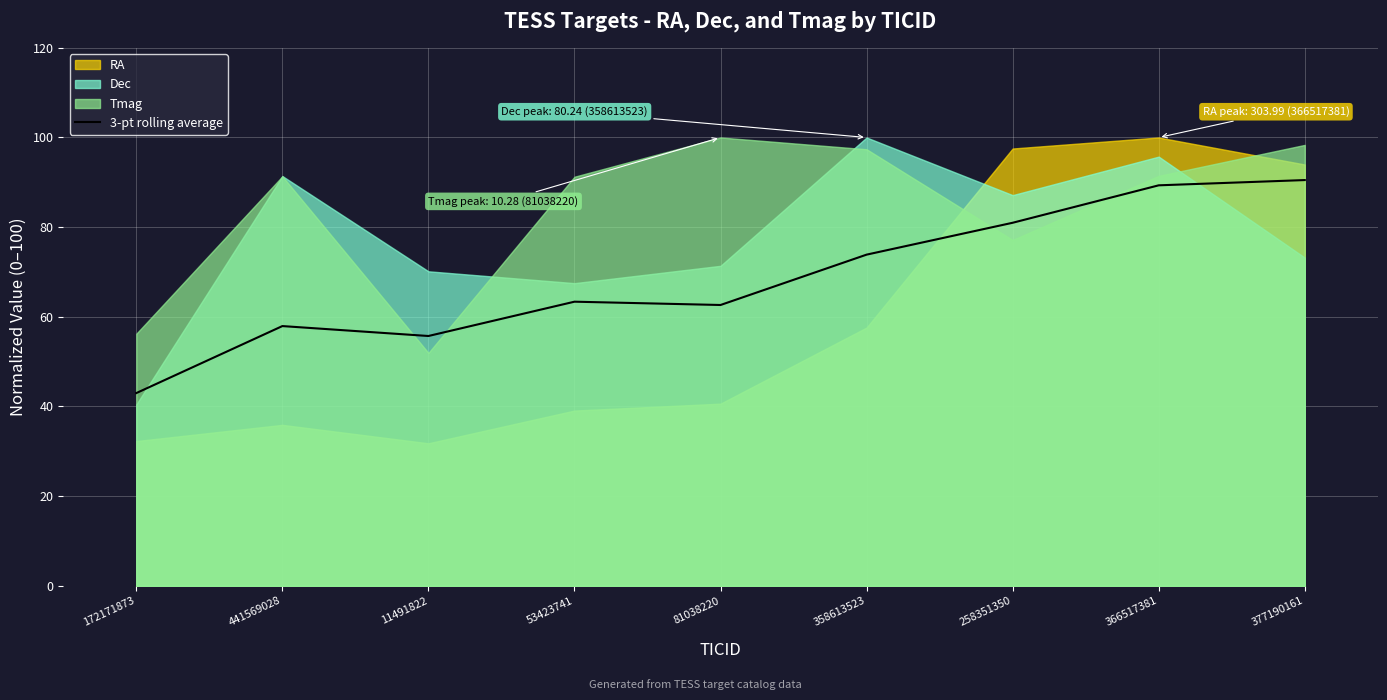

Approximately how many times larger is the value at 11491822 compared to 81038220?

0.9